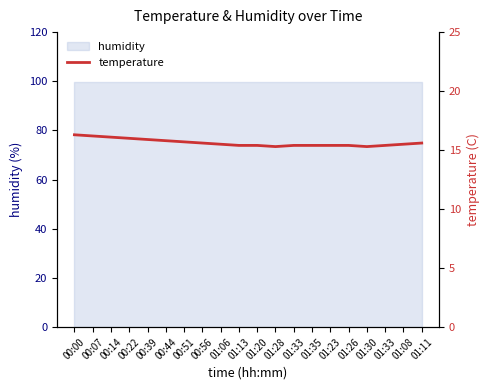

List the labels in order of value, largest first.

00:00, 00:07, 00:14, 00:22, 00:39, 00:44, 00:51, 00:56, 01:11, 01:06, 01:08, 01:13, 01:20, 01:33, 01:35, 01:23, 01:26, 01:33, 01:28, 01:30